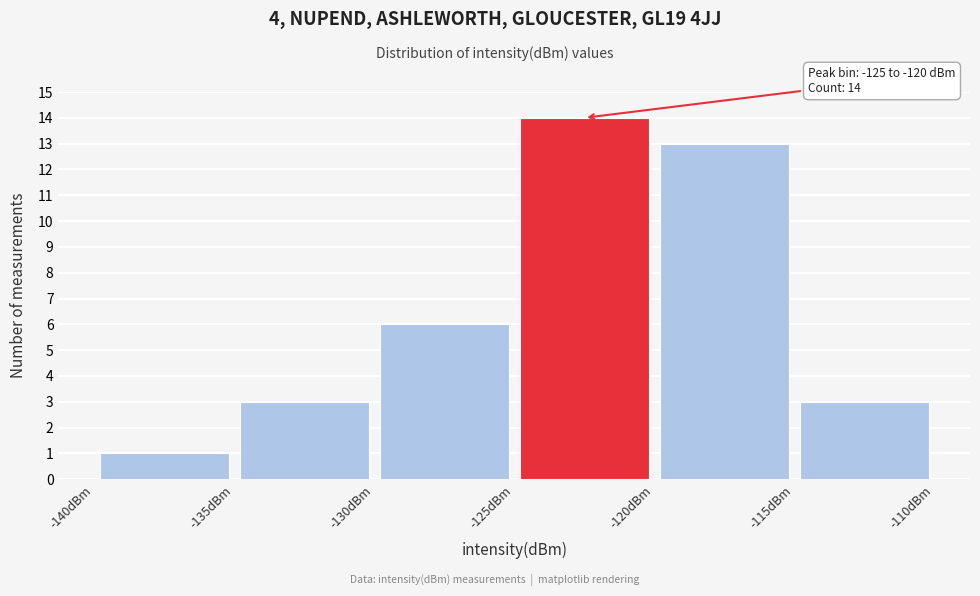

Over which range of the x-axis is the bar tallest?

-125 to -120